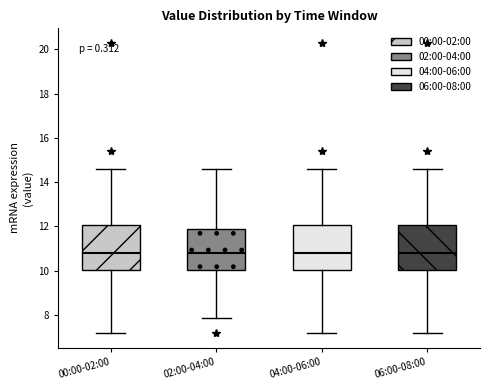

Where is the upper edge of the box for 02:00-04:00 on the y-axis? The values are not printed on the chart, so give them approximately, as read against the axis.

11.8